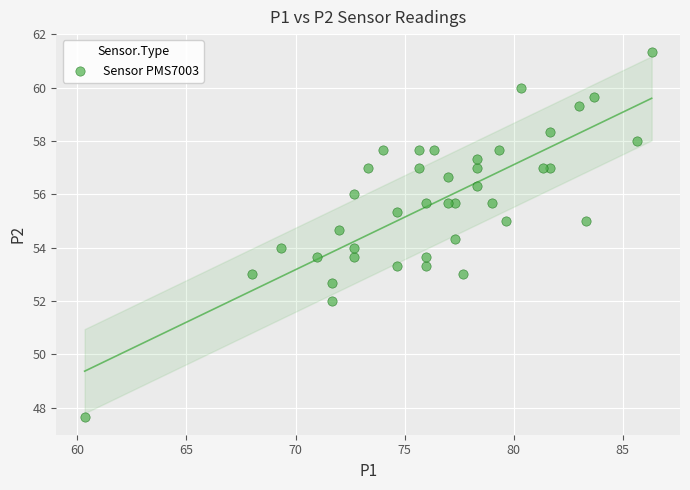

What is the range of Y values (max minus min)?

13.7